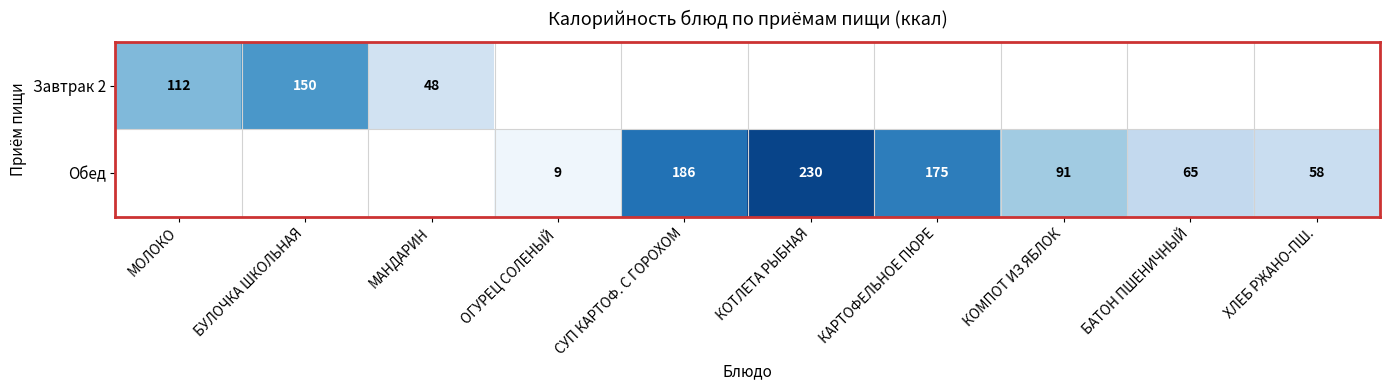

Is it true that Завтрак 2 equals 102 at БУЛОЧКА ШКОЛЬНАЯ?

False